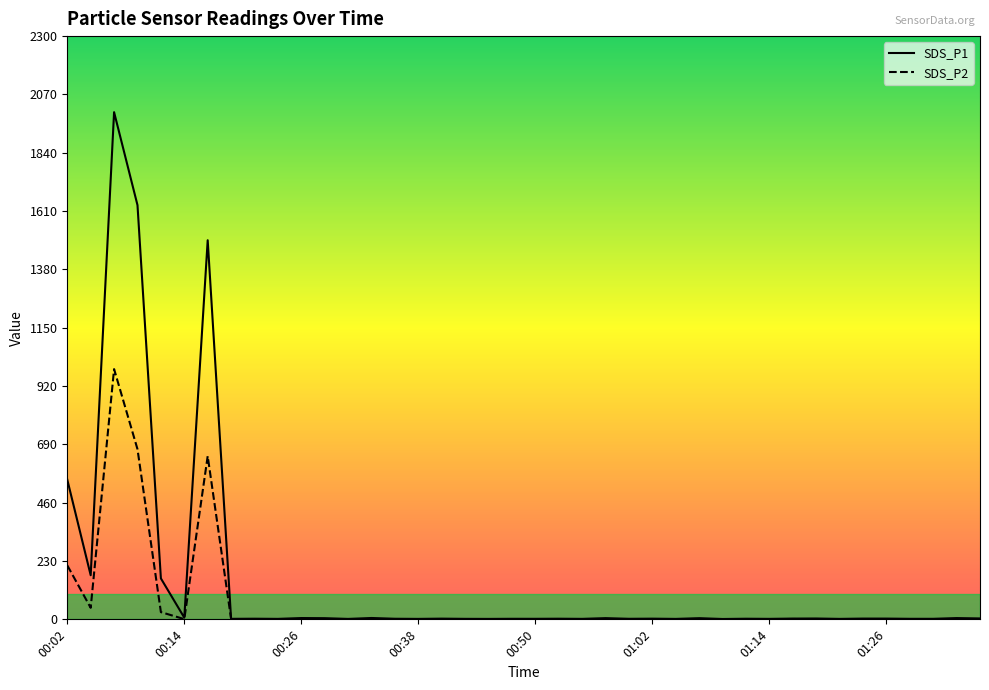

The value of SDS_P1 at 29 is 0.6. True or false?

False